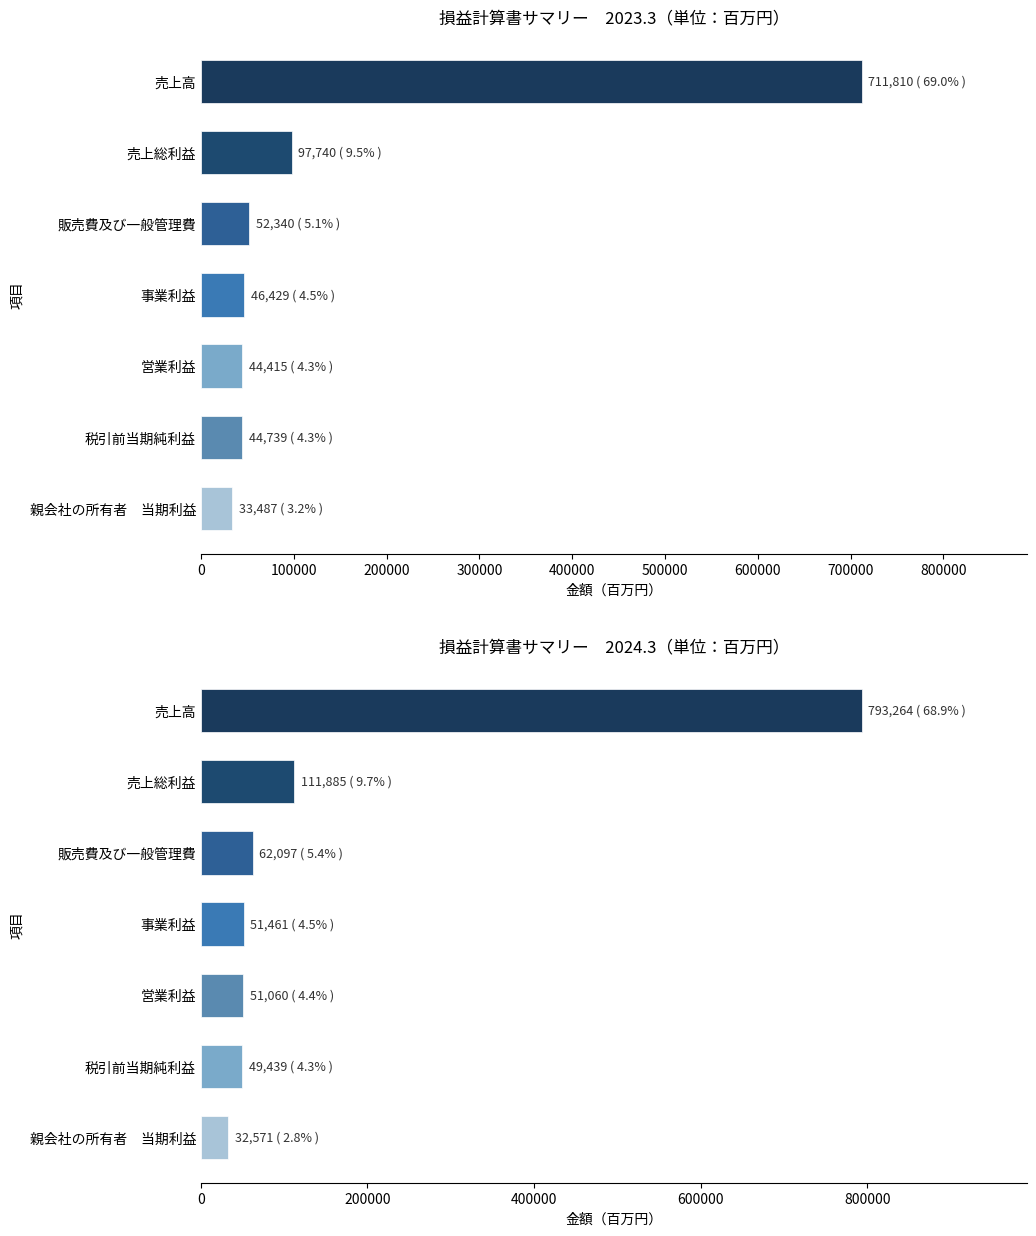

Reading left to right, list all the values displayed in this chart.

2023.3: 711810	97740	52340	46429	44415	44739	33487
2024.3: 793264	111885	62097	51461	51060	49439	32571